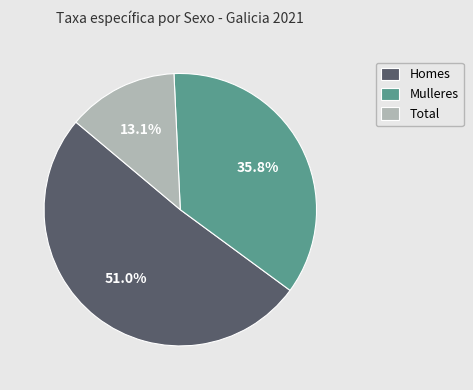

Approximately how many times larger is the value at Mulleres compared to Homes?

0.7